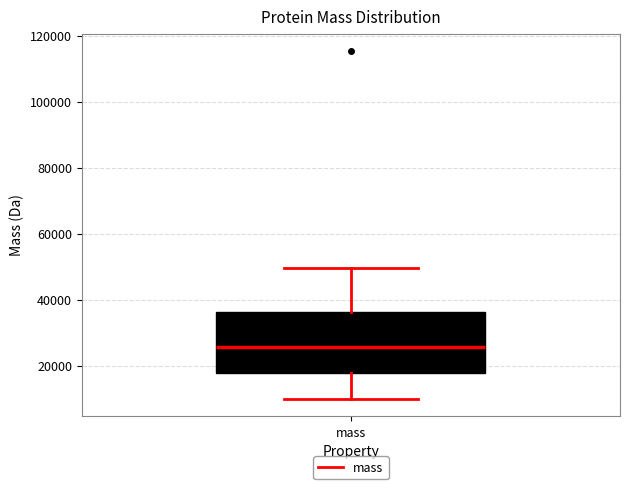

Where is the lower edge of the box for mass on the y-axis? The values are not printed on the chart, so give them approximately, as read against the axis.

18000